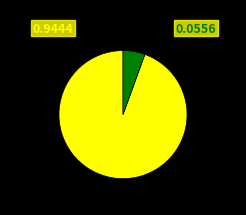

Does any single category account for the majority?

Yes